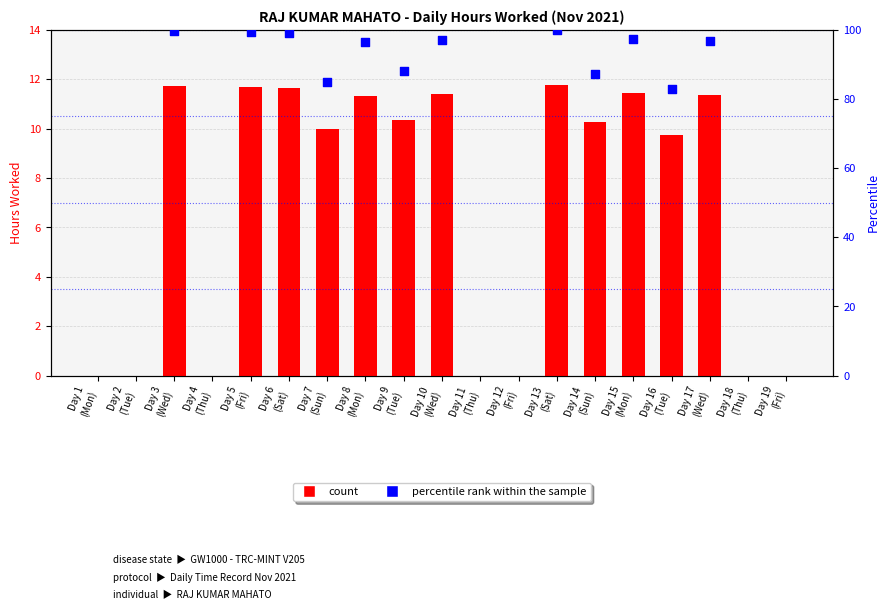

Between Day 17 (Wed) and Day 16 (Tue), which is larger?

Day 17 (Wed)